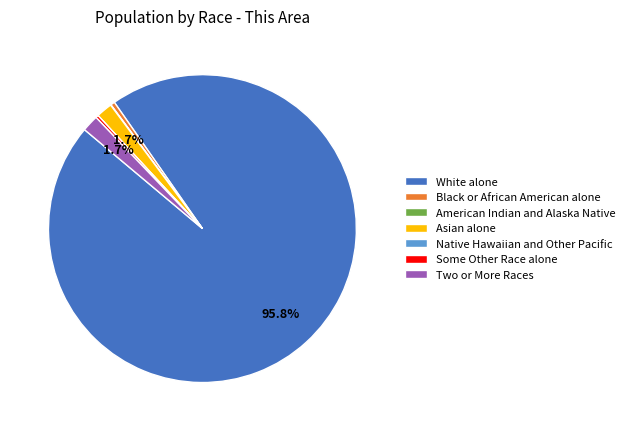

To the nearest percent, what is the average slice percentage?

14%